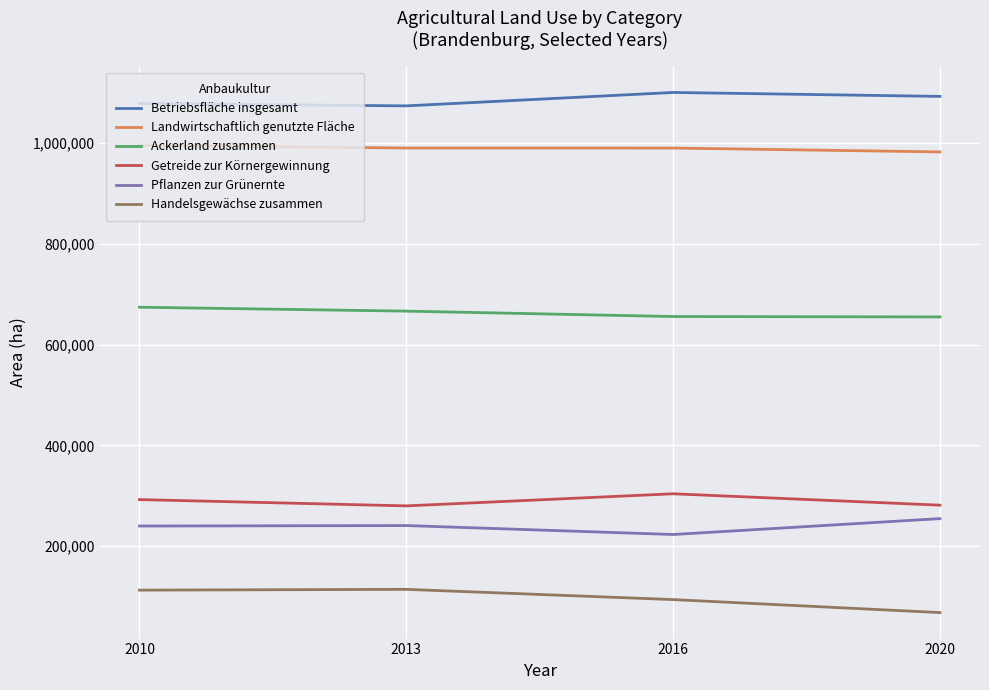

What is the spread (max minus min) of values at 2013?

960300